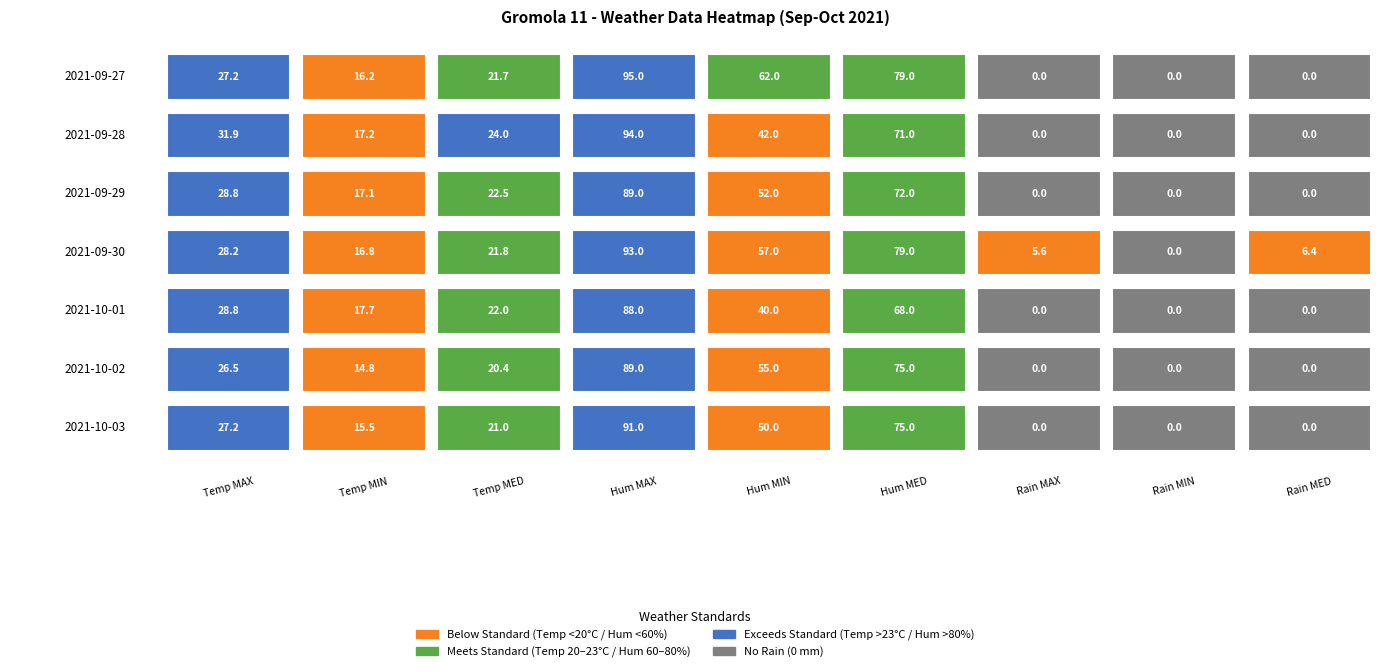

Which series has the largest range (max minus min)?

2021-09-27